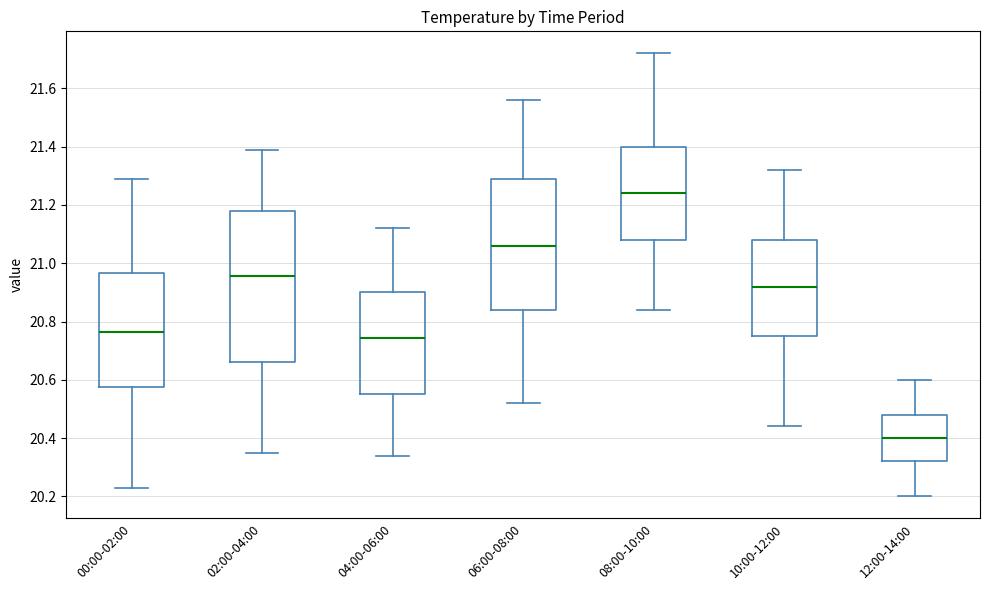

Comparing the boxes themselves (not the whiskers), which one is the tallest?

02:00-04:00